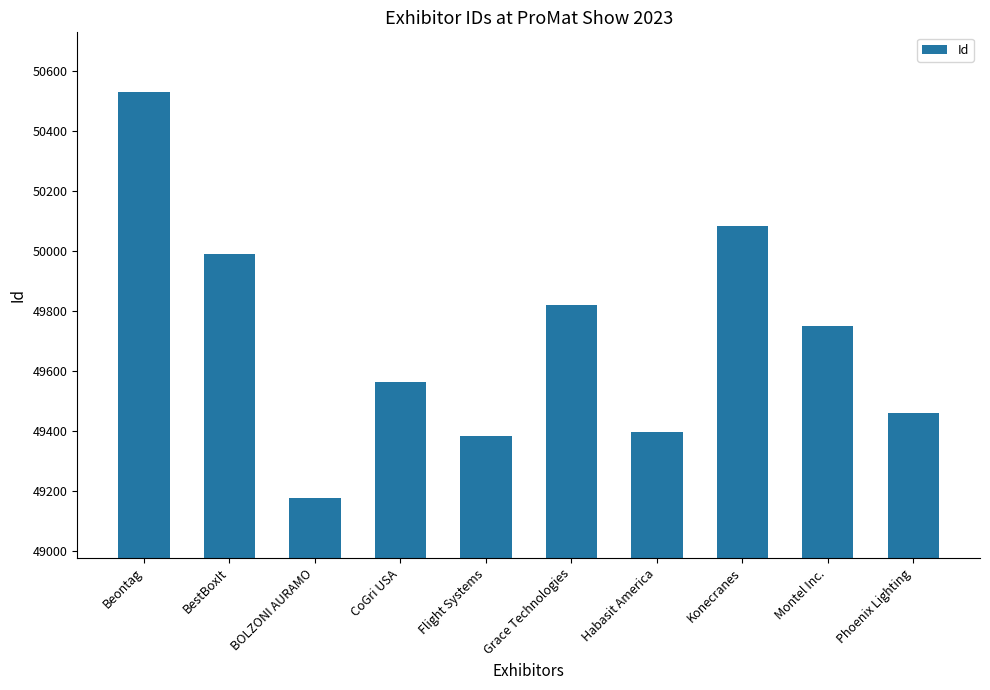

What is the difference between the values at BestBoxIt and Phoenix Lighting?

530